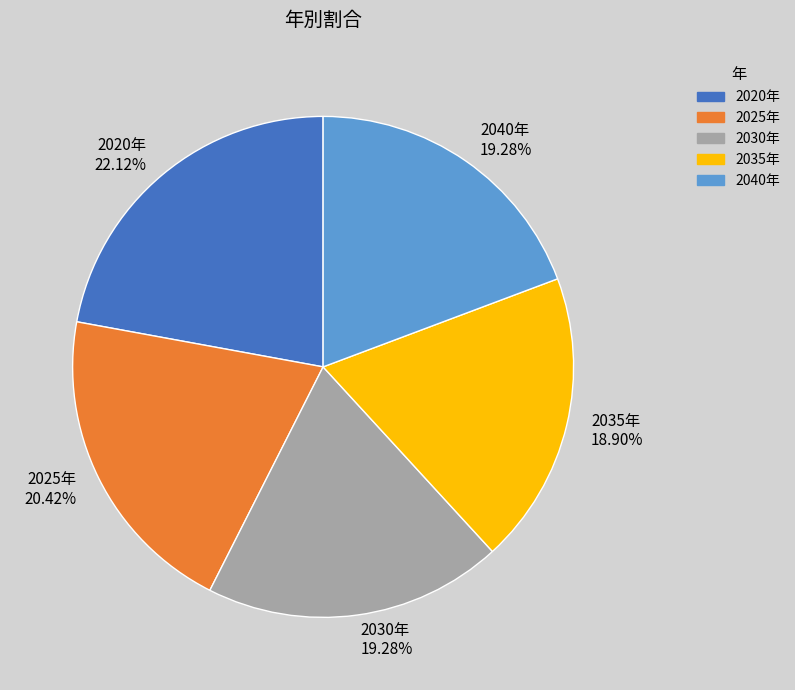

Does 2030年 account for over 50% of the chart?

No